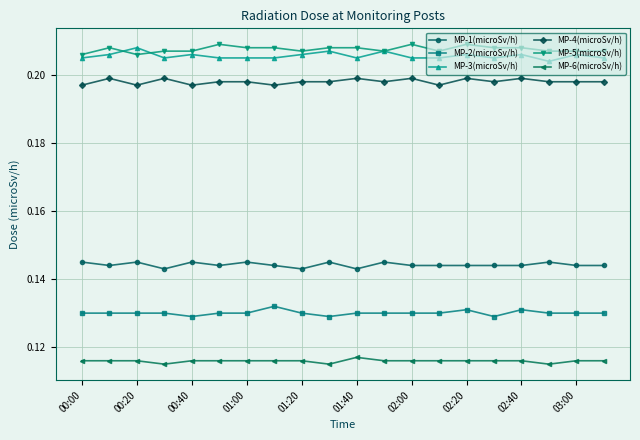

At how many categories does at least one series exceed 0?

20